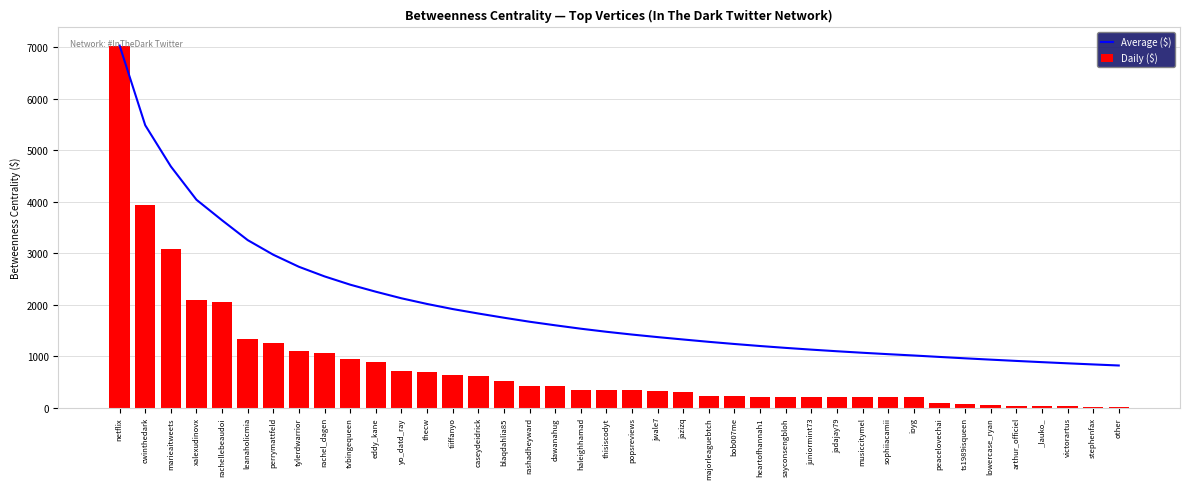

Which category has the lowest value in the Daily ($) series?

other